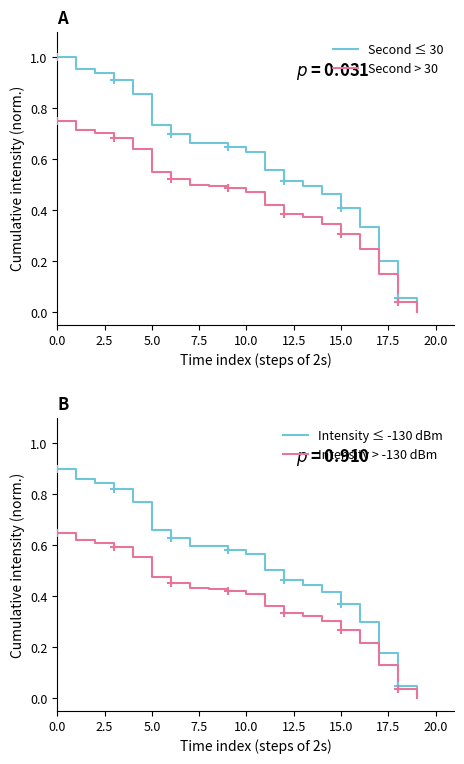

What are all the series names shown in the legend?

Second ≤ 30, Second > 30, Intensity ≤ -130 dBm, Intensity > -130 dBm